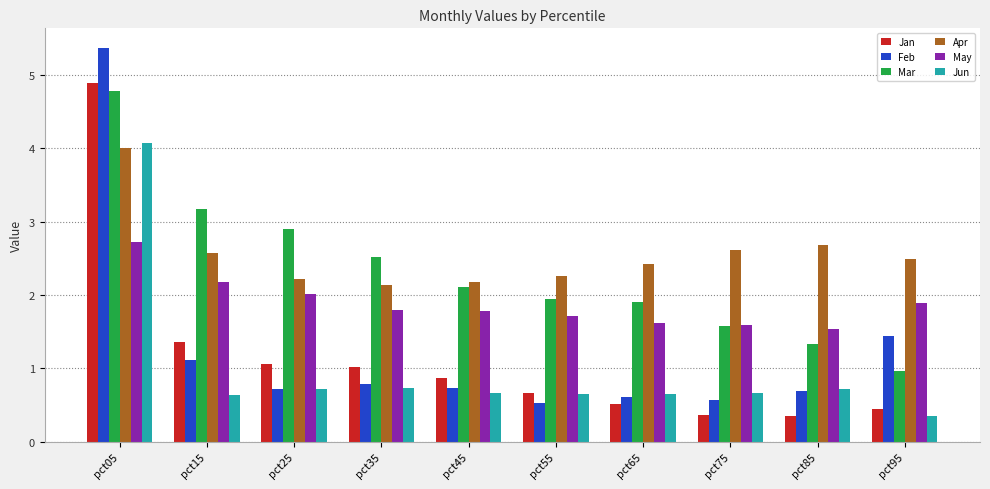

What is the lowest value of the May series?

1.5